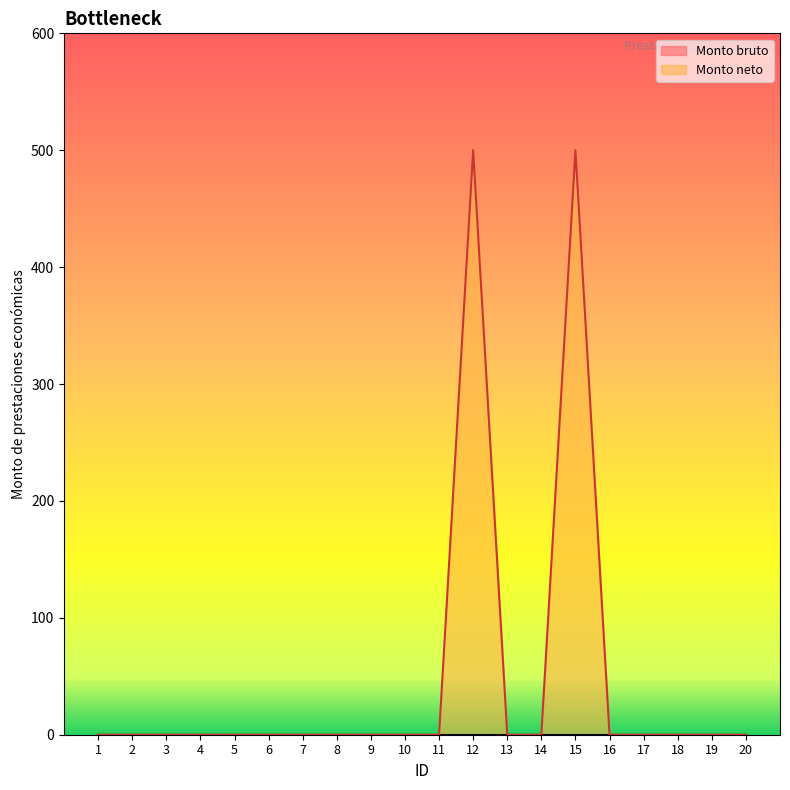

List the labels in order of value, smallest first.

1, 2, 3, 4, 5, 6, 7, 8, 9, 10, 11, 13, 14, 16, 17, 18, 19, 20, 12, 15